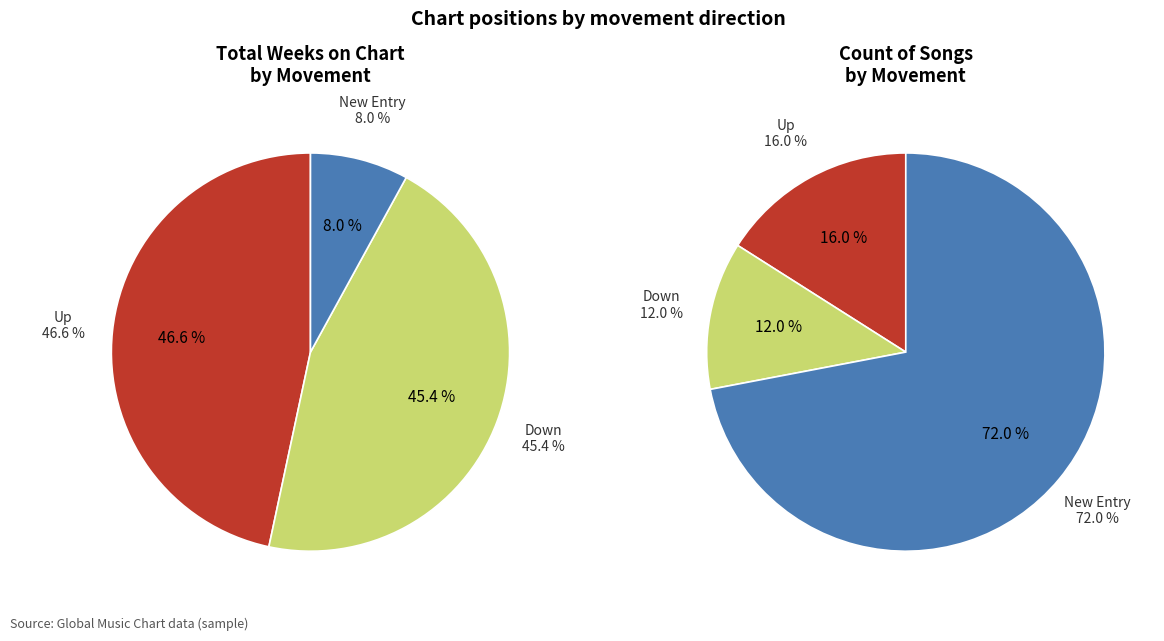

Is there any slice that represents more than half of the pie?

No